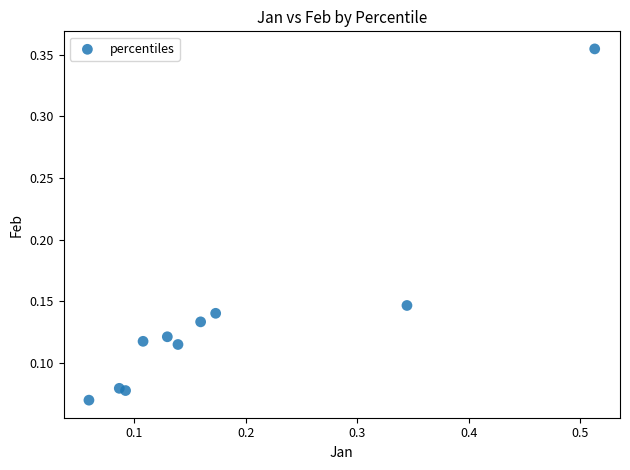

What is the range of Y values (max minus min)?

0.3